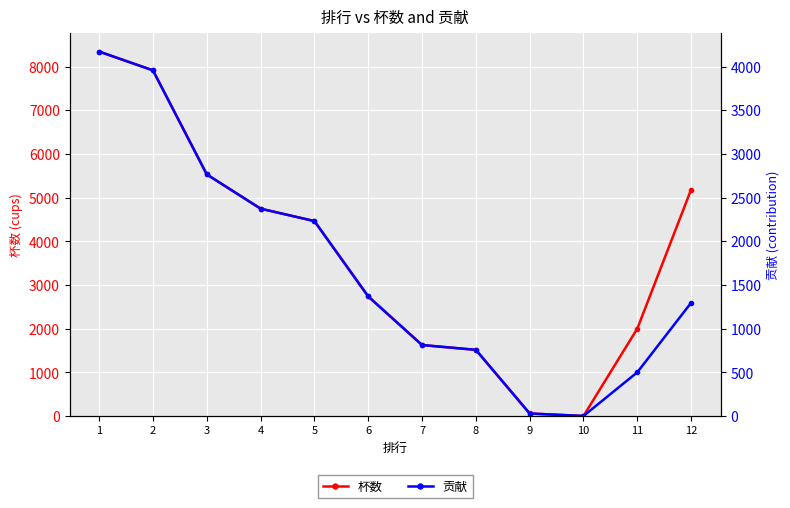

What is the value of the 杯数 point at the 2nd from the left?

7913